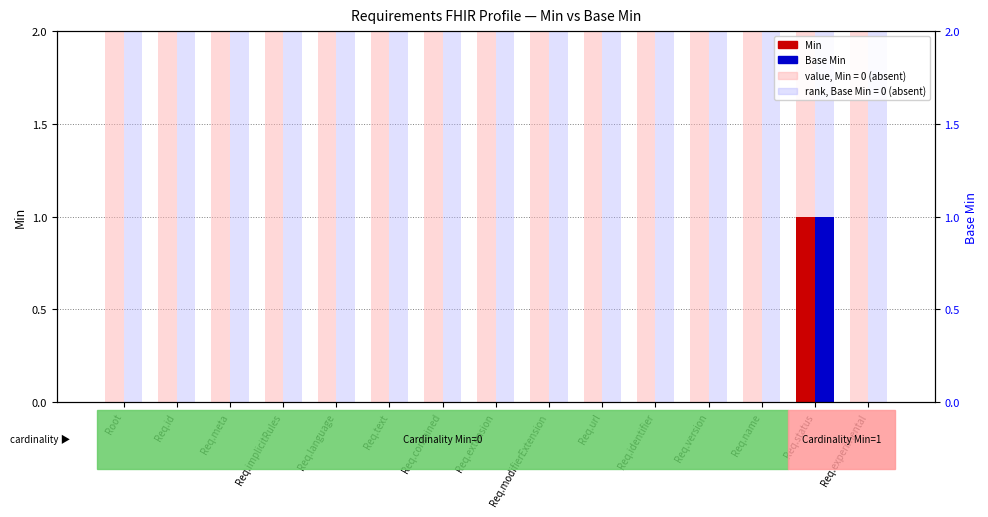

At Req.language, list the series in order from largest to smallest.

Min, Base Min